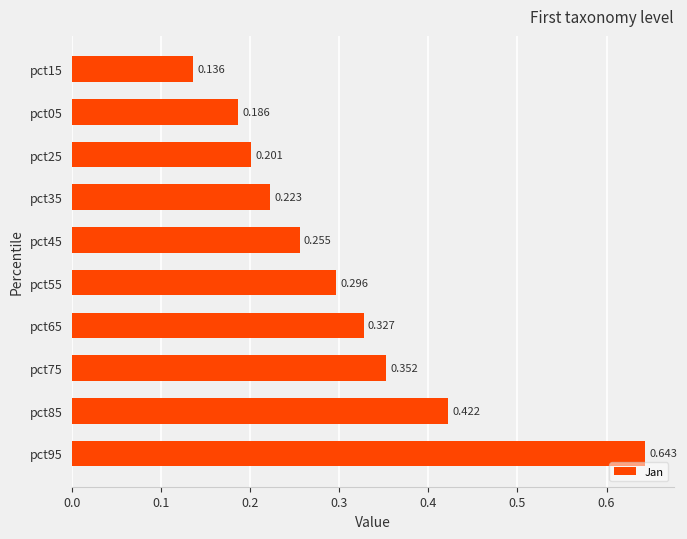

How many data points does each series have?

10